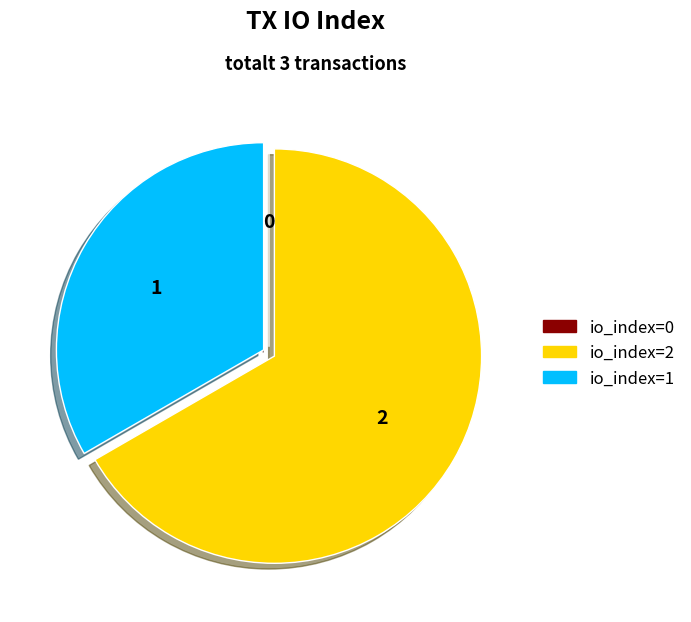

Which has a higher value, io_index=2 or io_index=1?

io_index=2